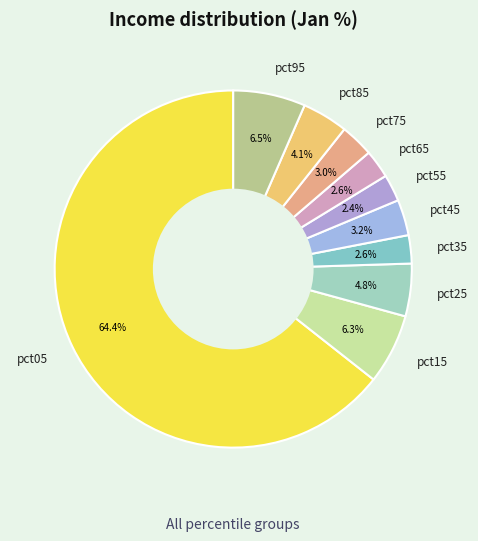

Count the number of slices in the pie.

10